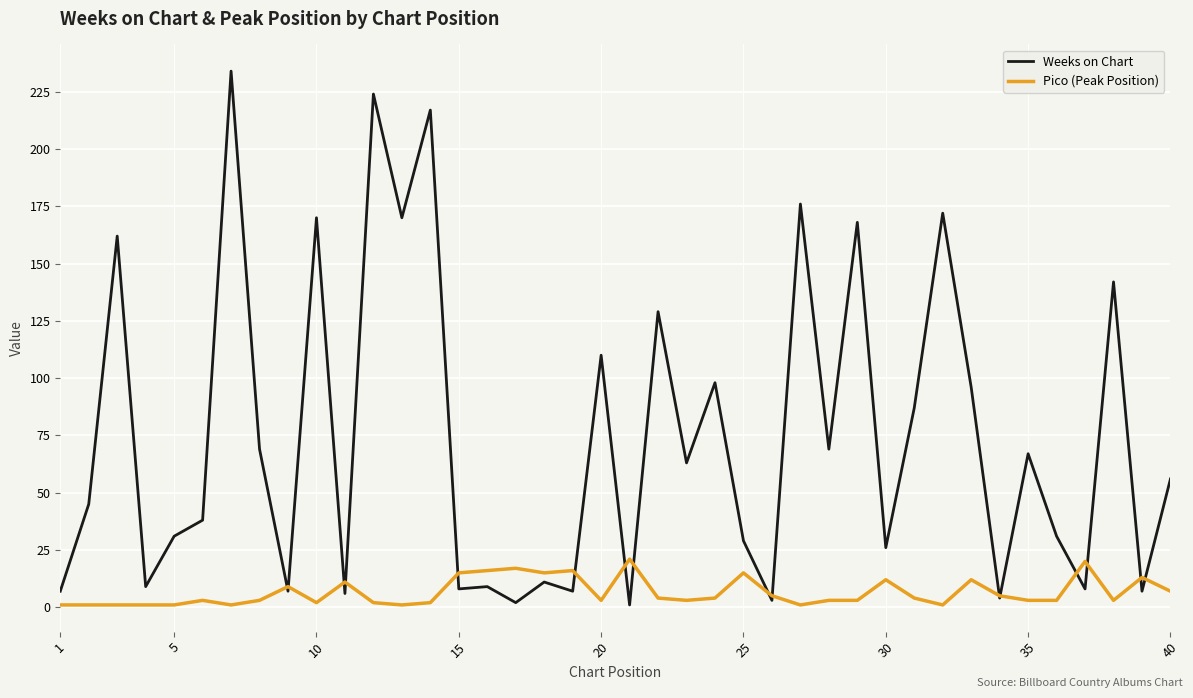

Which series has the largest total across all categories?

Weeks on Chart